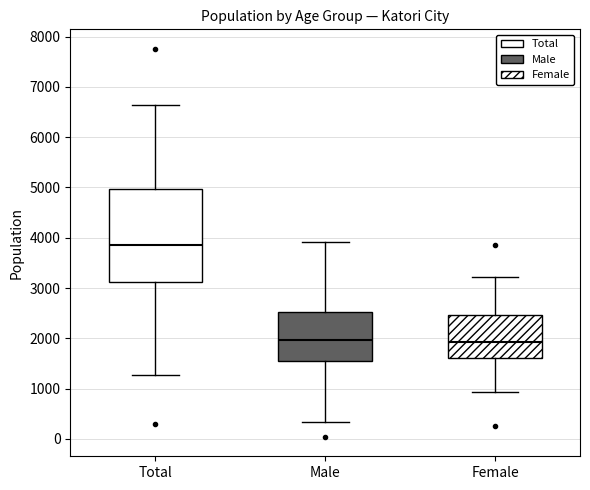

Reading left to right, read every box against the y-axis: the position of its median line, the range the box covers, and the ends of its whiskers. The values are not printed on the chart, so give them approximately, as read against the axis.

Total: median 3900, box 3100 to 5000, whiskers 1300 to 6600
Male: median 2000, box 1500 to 2500, whiskers 300 to 3900
Female: median 1900, box 1600 to 2500, whiskers 900 to 3200